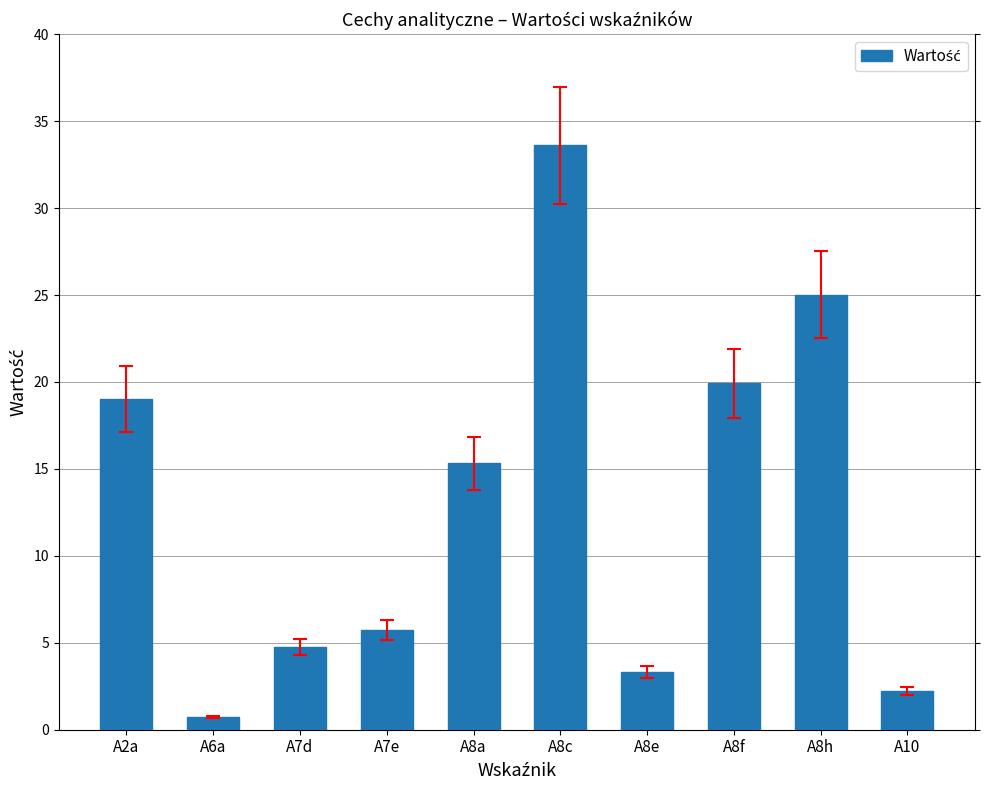

Which category has the lowest value across all series?

A6a